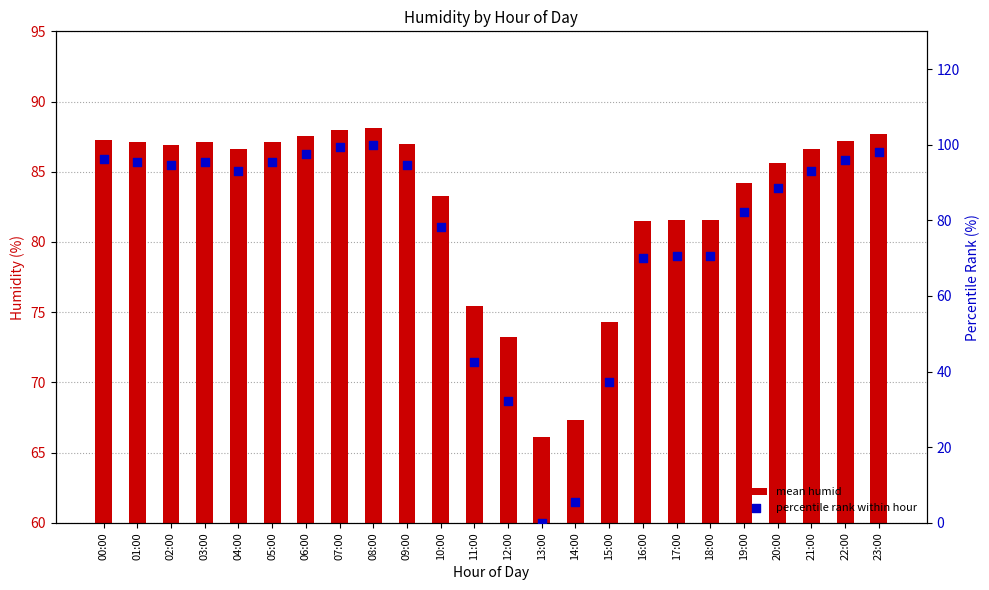

Which series has the widest spread of Y values?

percentile rank within hour